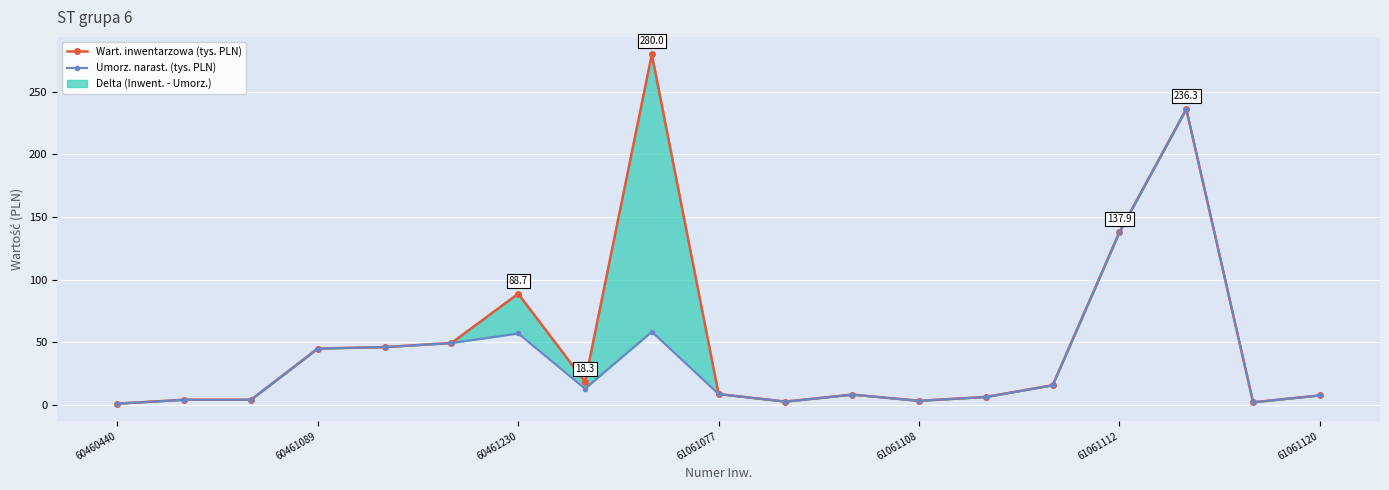

True or false: Umorz. narast. has a value of 3.0 at 17.

False